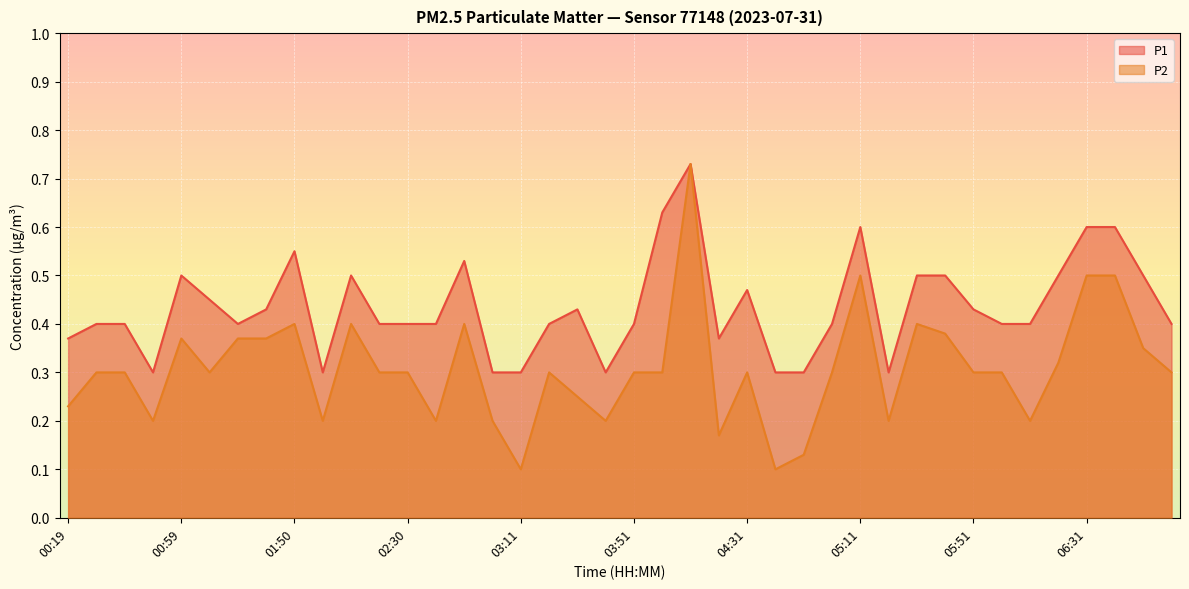

Reading left to right, list all the values displayed in this chart.

P1: 0.4	0.4	0.4	0.3	0.5	0.5	0.4	0.4	0.6	0.3	0.5	0.4	0.4	0.4	0.5	0.3	0.3	0.4	0.4	0.3	0.4	0.6	0.7	0.4	0.5	0.3	0.3	0.4	0.6	0.3	0.5	0.5	0.4	0.4	0.4	0.5	0.6	0.6	0.5	0.4
P2: 0.2	0.3	0.3	0.2	0.4	0.3	0.4	0.4	0.4	0.2	0.4	0.3	0.3	0.2	0.4	0.2	0.1	0.3	0.2	0.2	0.3	0.3	0.7	0.2	0.3	0.1	0.1	0.3	0.5	0.2	0.4	0.4	0.3	0.3	0.2	0.3	0.5	0.5	0.3	0.3